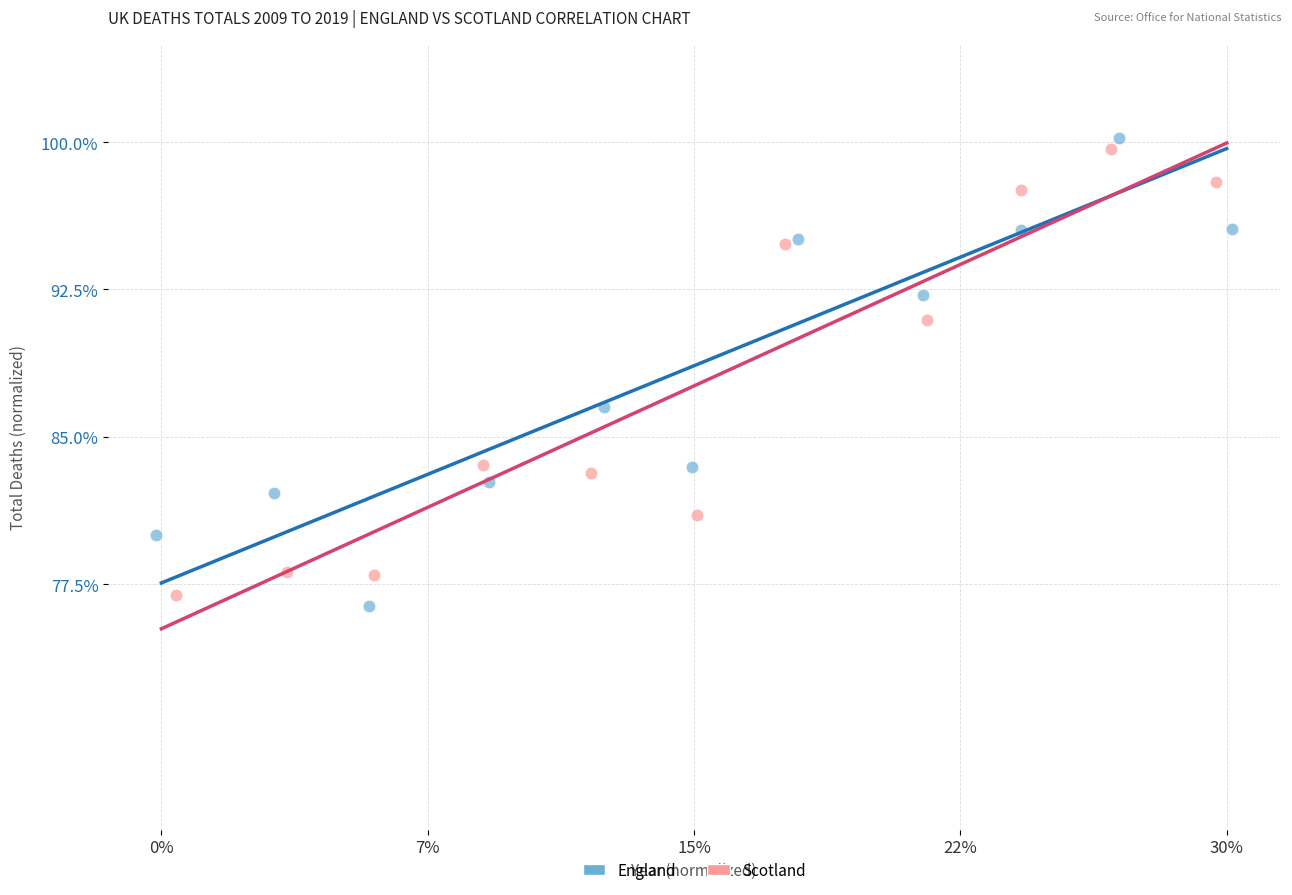

Which series contains the highest Y value?

England